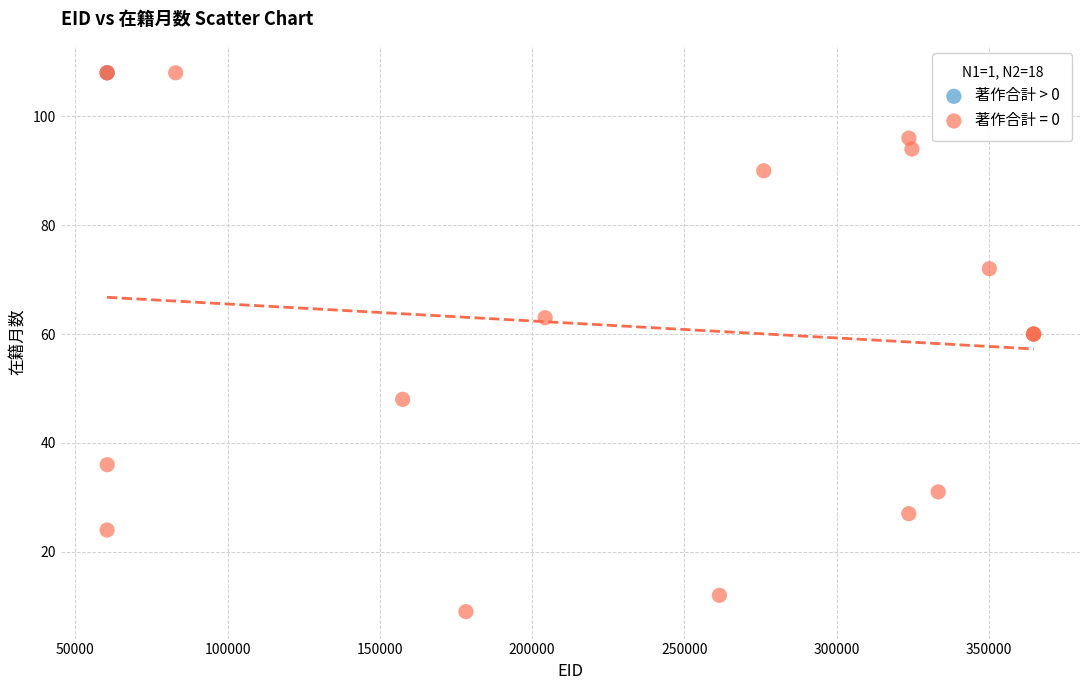

What are all the series names shown in the legend?

著作合計 > 0, 著作合計 = 0